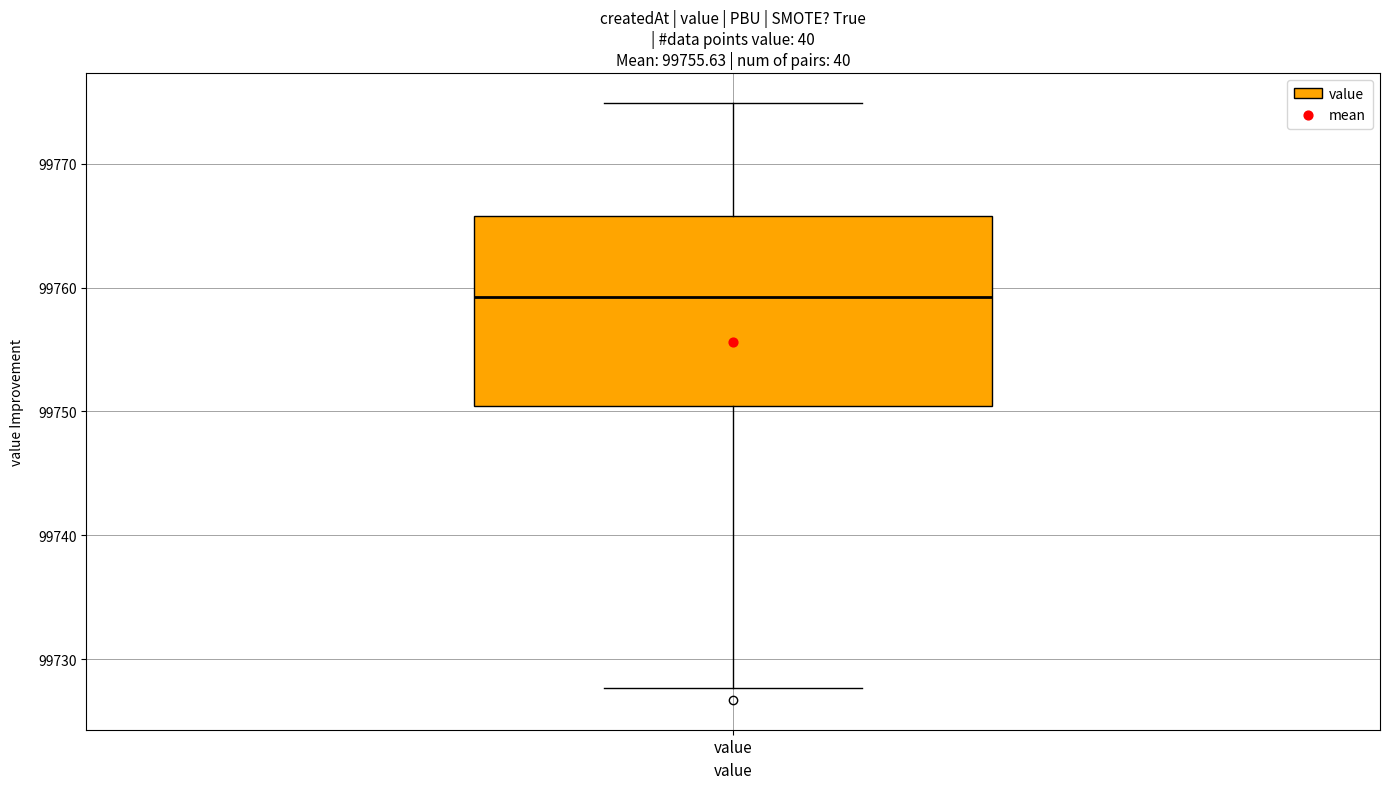

Where does the lower whisker of the box for value end on the y-axis? The values are not printed on the chart, so give them approximately, as read against the axis.

99728